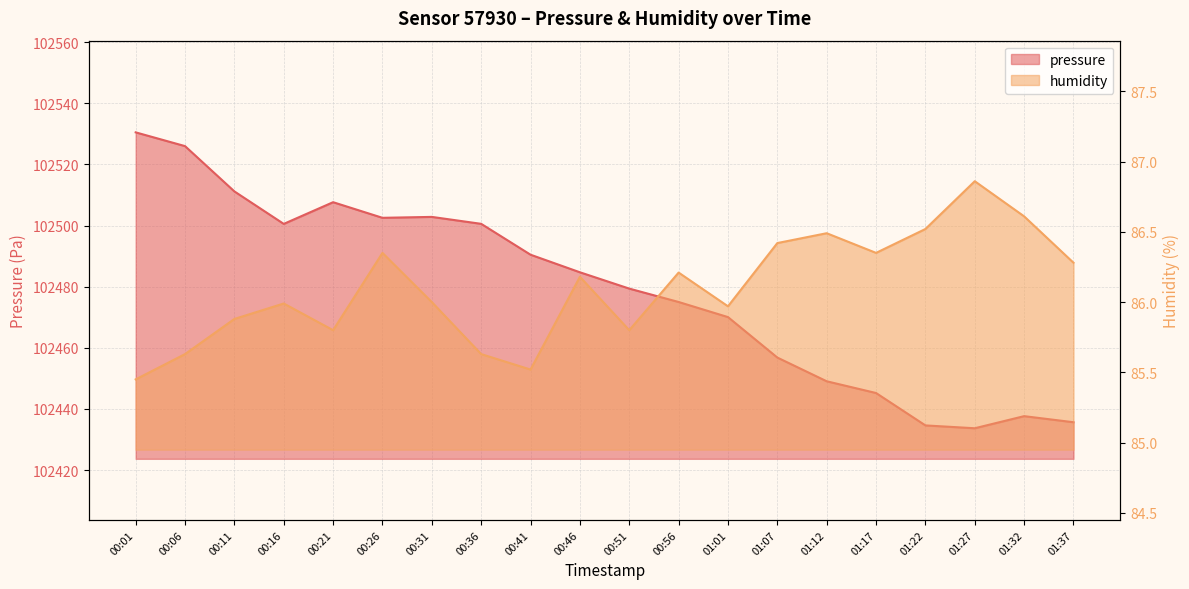

Reading left to right, list all the values displayed in this chart.

pressure: 00:01=102530.5	00:06=102526.0	00:11=102511.2	00:16=102500.5	00:21=102507.6	00:26=102502.5	00:31=102502.8	00:36=102500.6	00:41=102490.4	00:46=102484.7	00:51=102479.4	00:56=102475.0	01:01=102470.0	01:07=102456.8	01:12=102449.0	01:17=102445.2	01:22=102434.6	01:27=102433.7	01:32=102437.6	01:37=102435.6
humidity: 00:01=85.5	00:06=85.6	00:11=85.9	00:16=86.0	00:21=85.8	00:26=86.3	00:31=86.0	00:36=85.6	00:41=85.5	00:46=86.2	00:51=85.8	00:56=86.2	01:01=86.0	01:07=86.4	01:12=86.5	01:17=86.3	01:22=86.5	01:27=86.9	01:32=86.6	01:37=86.3